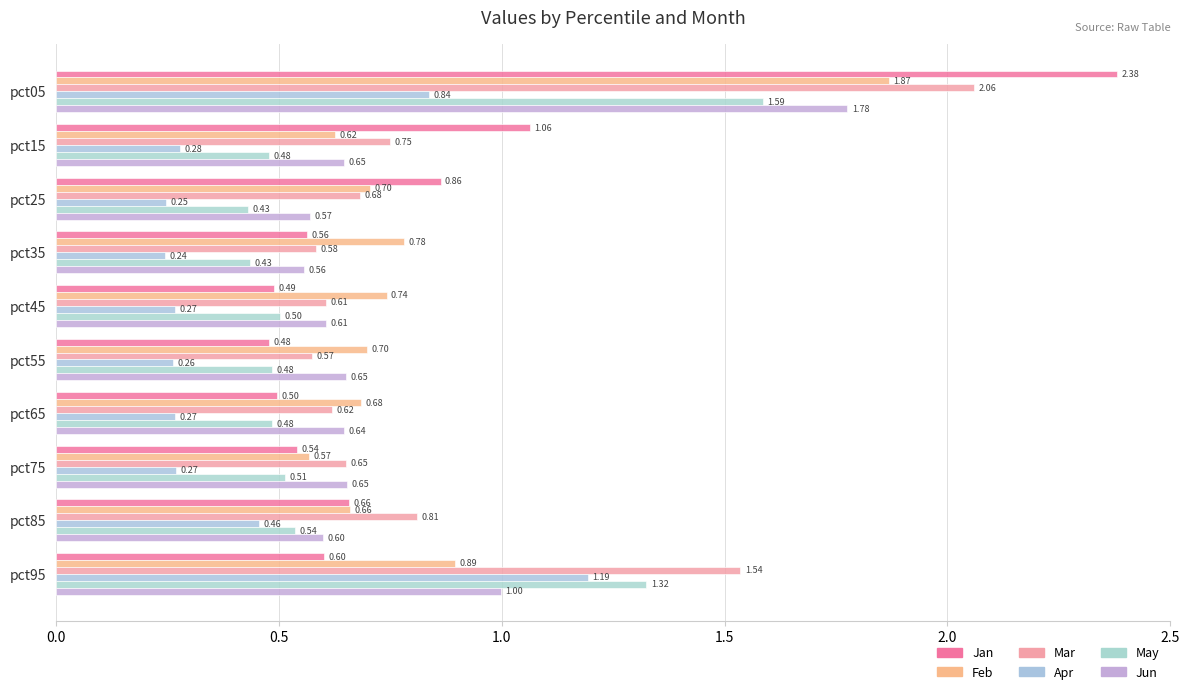

How many series are shown in this chart?

6